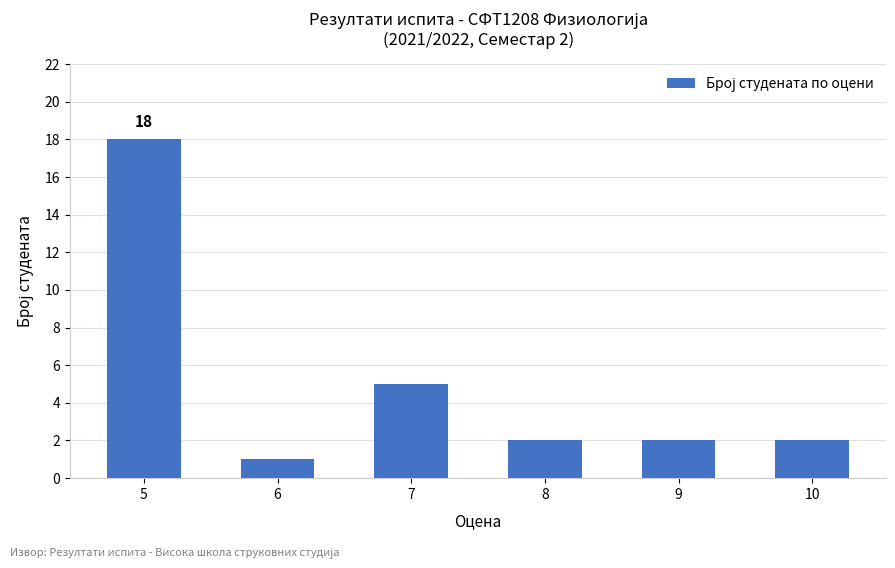

At which label does the data first exceed 2?

5